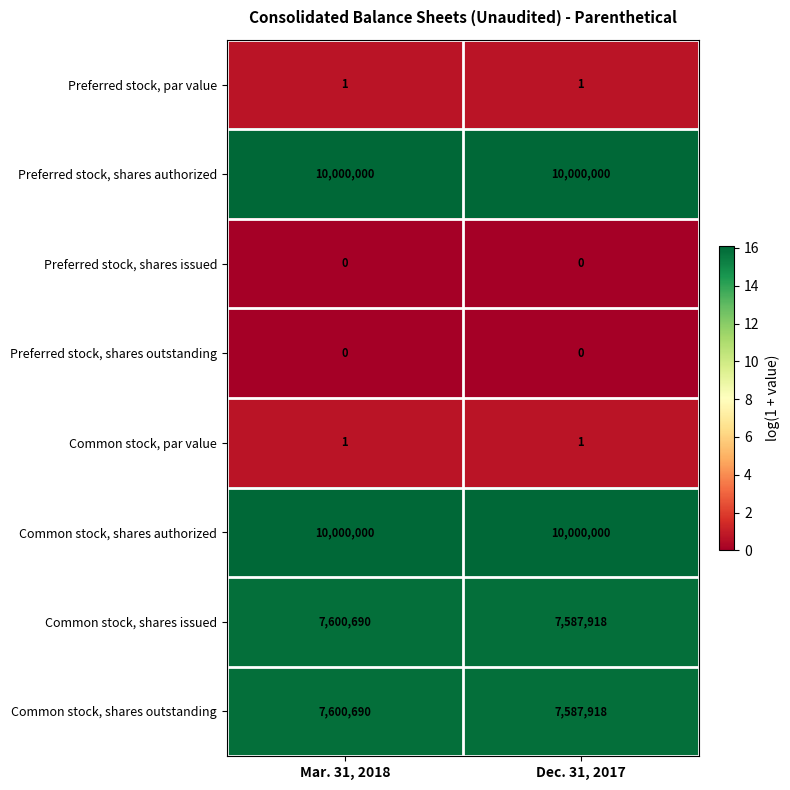

True or false: Preferred stock, par value has a value of 1 at Dec. 31, 2017.

True